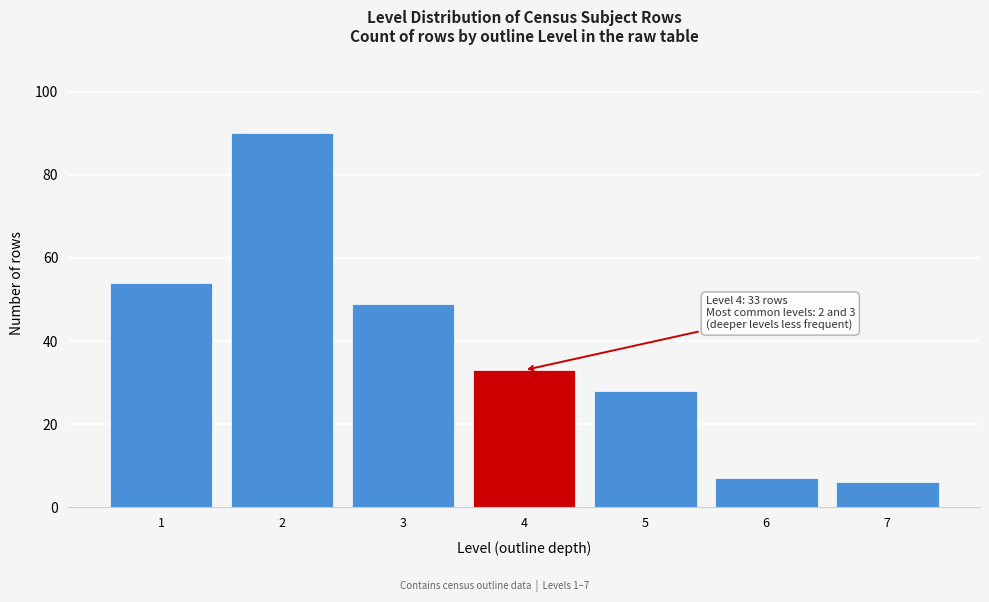

Reading left to right, extract all data points from this chart.

54	90	49	33	28	7	6